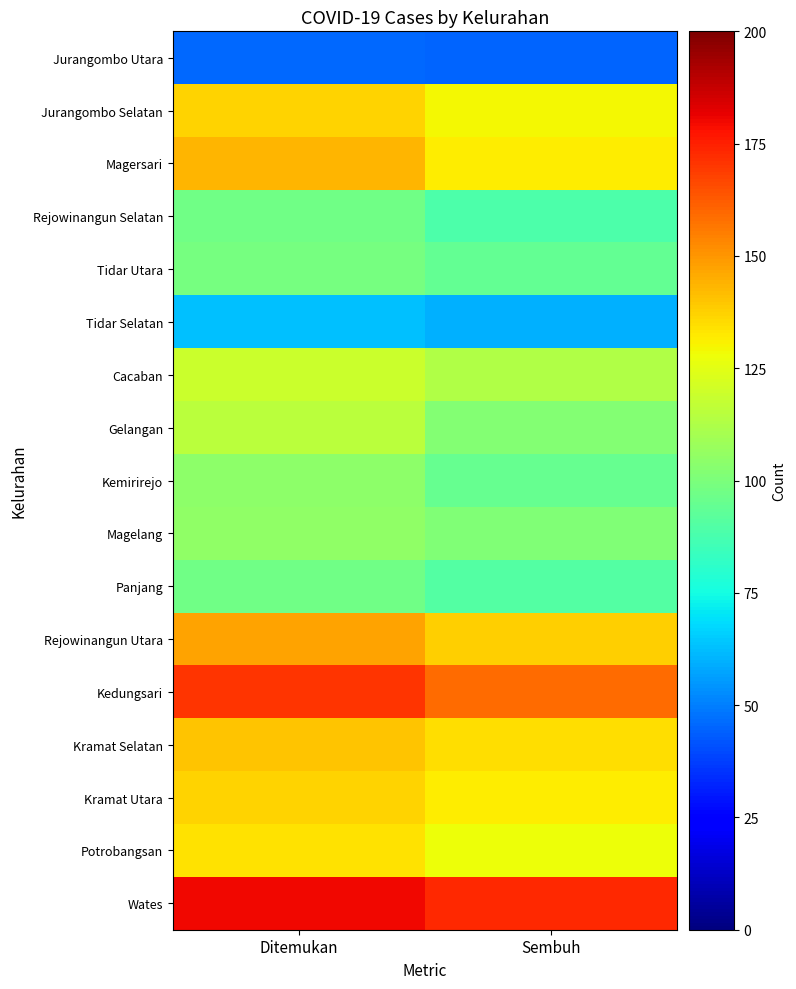

What is the spread (max minus min) of values at Ditemukan?

134